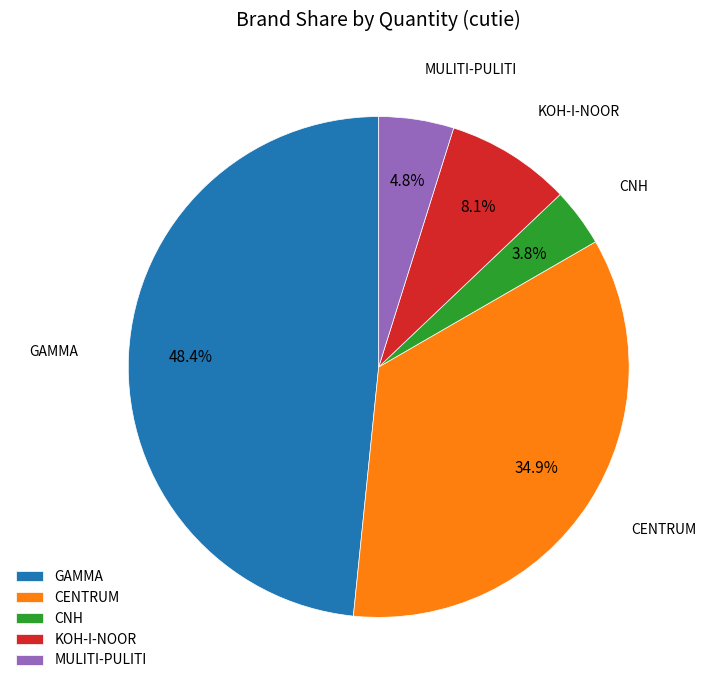

What percentage do GAMMA and CENTRUM together represent?

83.3%